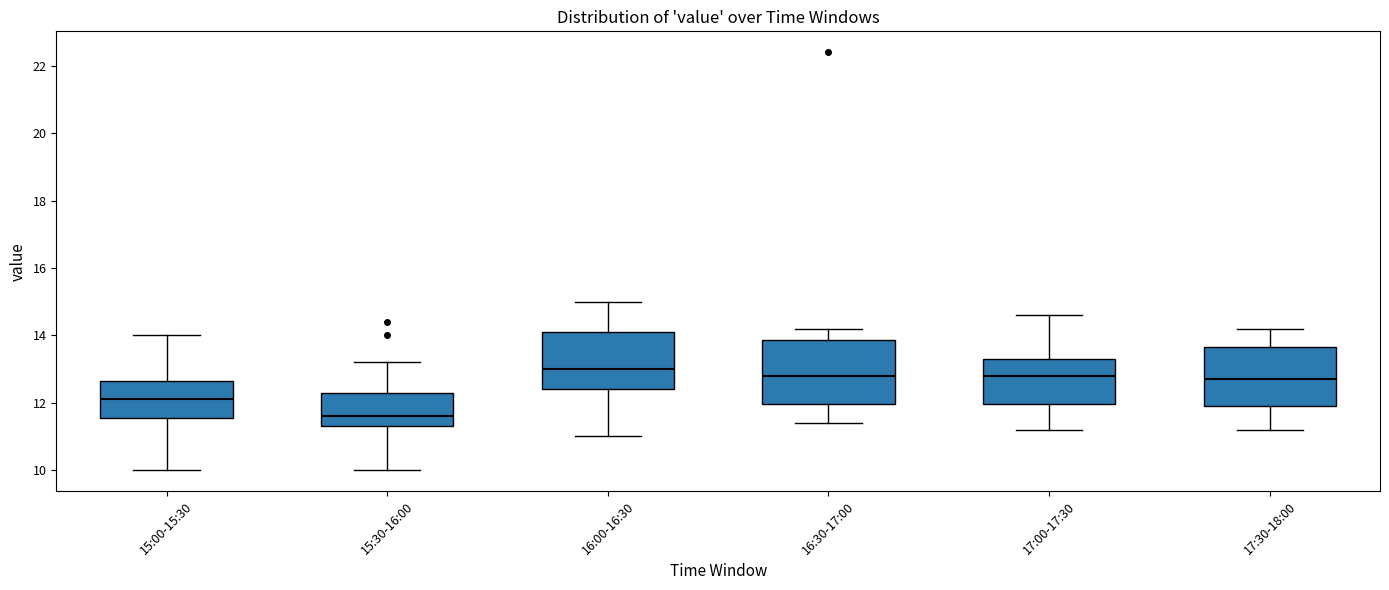

Reading left to right, transcribe this box plot: for each box, give where its median line is, the range the box spans, and where its two whiskers end, as read against the y-axis. The values are not printed on the chart, so give them approximately, as read against the axis.

15:00-15:30: median 12.2, box 11.6 to 12.6, whiskers 10.0 to 14.0
15:30-16:00: median 11.6, box 11.4 to 12.4, whiskers 10.0 to 13.2
16:00-16:30: median 13.0, box 12.4 to 14.2, whiskers 11.0 to 15.0
16:30-17:00: median 12.8, box 12.0 to 13.8, whiskers 11.4 to 14.2
17:00-17:30: median 12.8, box 12.0 to 13.4, whiskers 11.2 to 14.6
17:30-18:00: median 12.8, box 12.0 to 13.6, whiskers 11.2 to 14.2